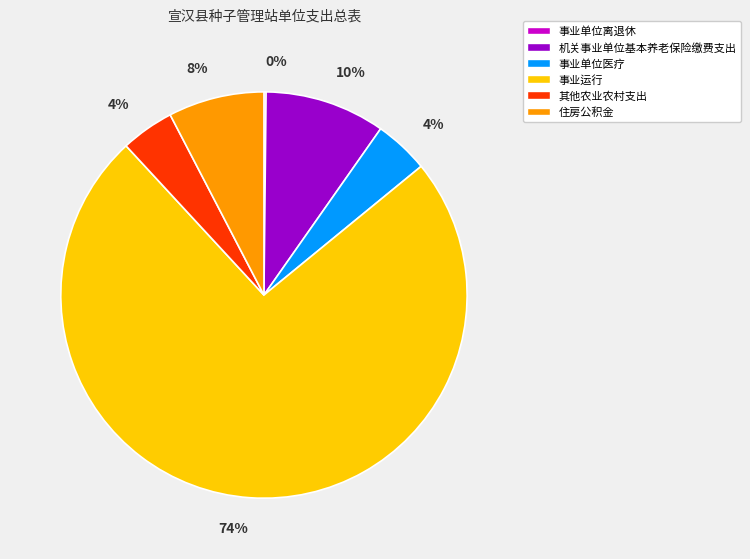

Which category has the biggest portion of the pie?

事业运行